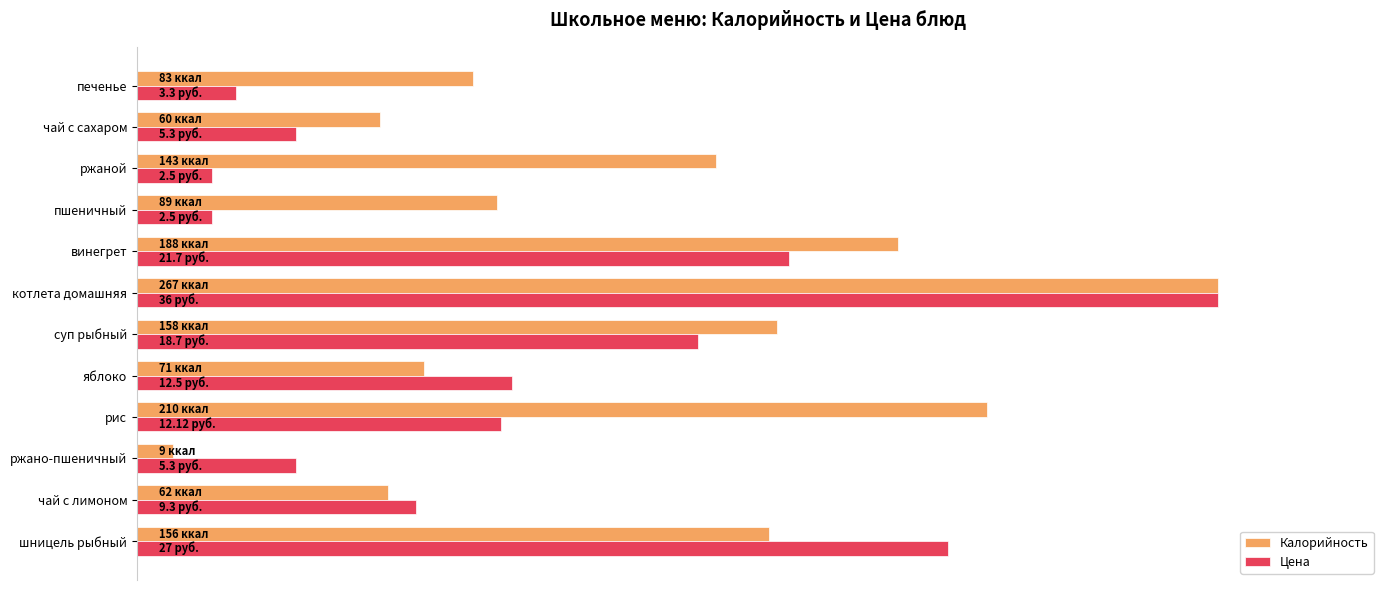

Which series has the widest spread of values?

Калорийность